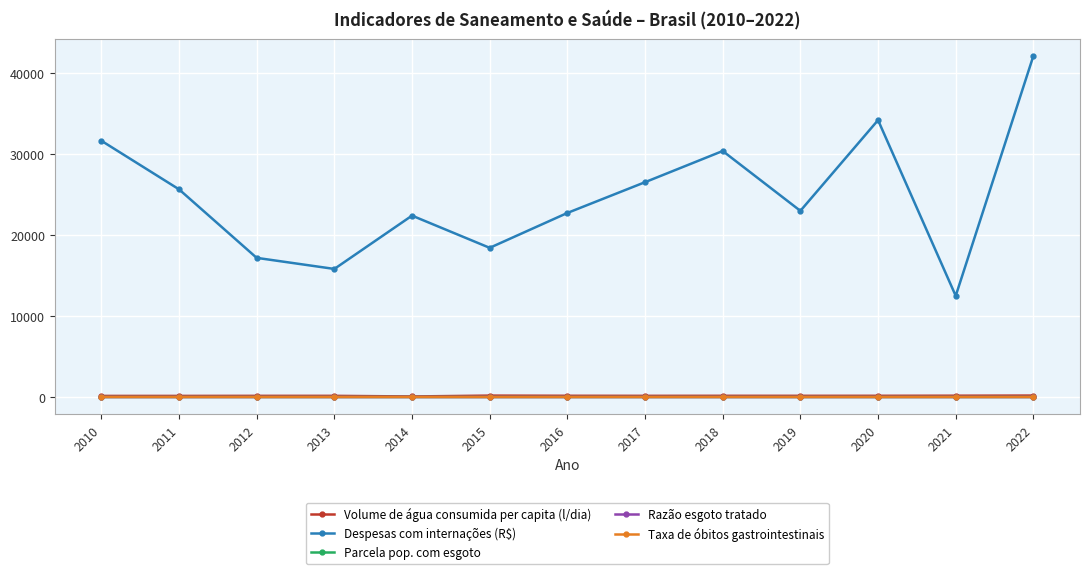

How many series are shown in this chart?

5